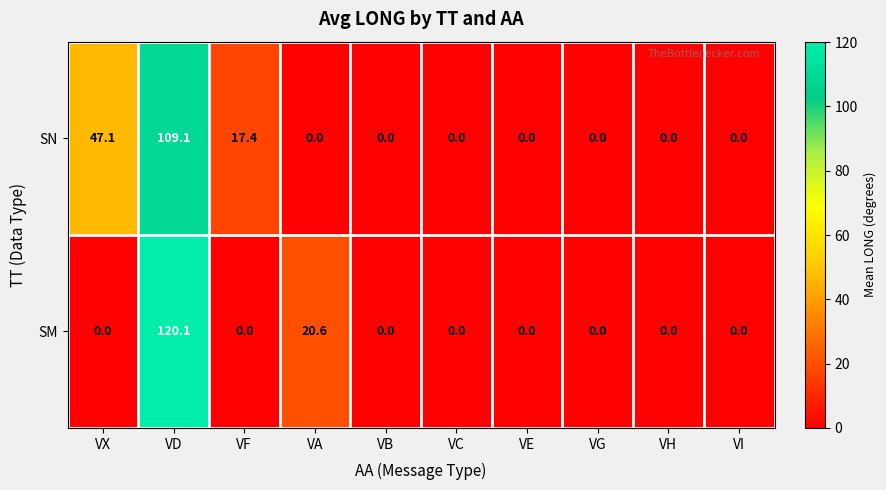

Rank the series by their maximum value, from lowest to highest.

SN, SM